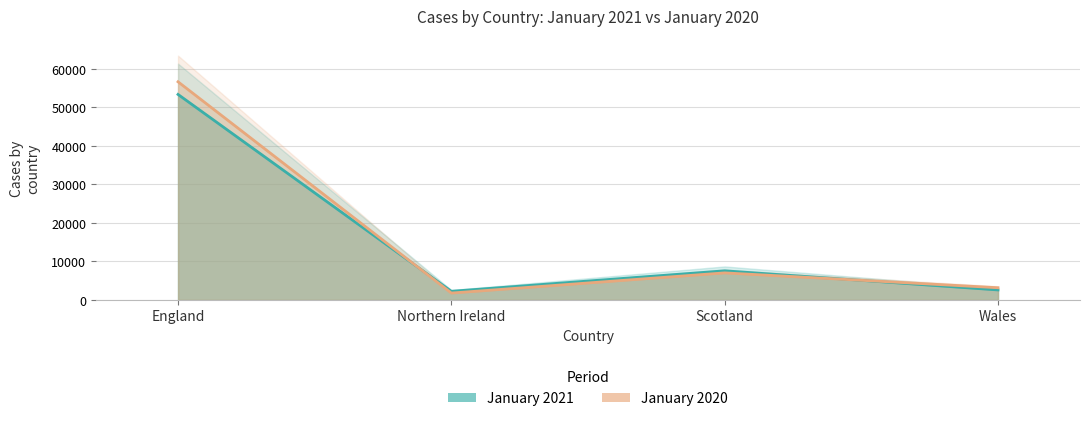

Which series has the largest total across all categories?

January 2020